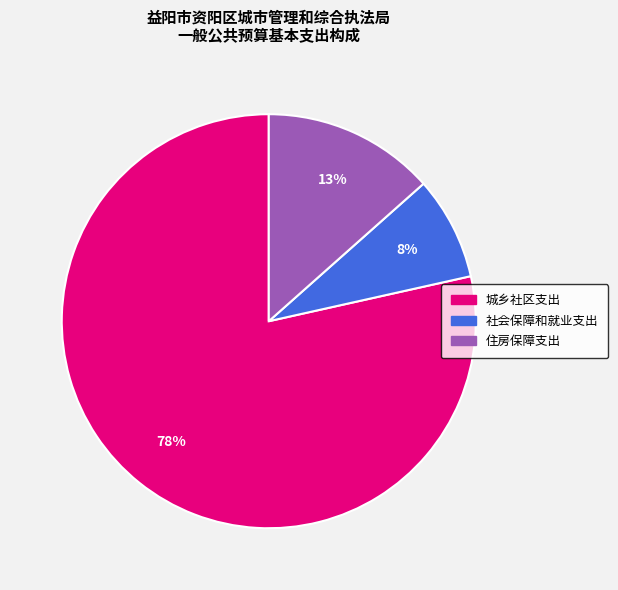

Which slice represents more than half of the pie?

城乡社区支出